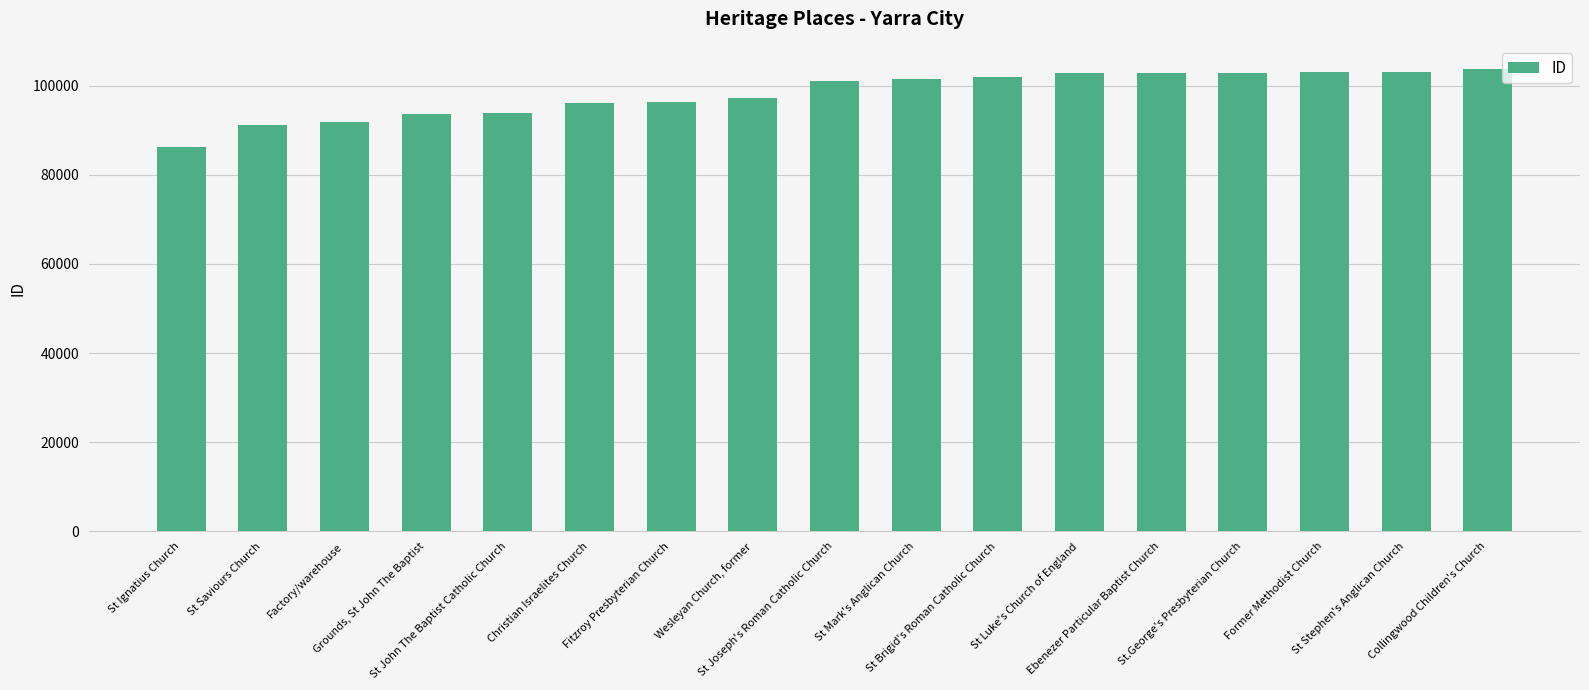

What is the sum of all values?

1669455